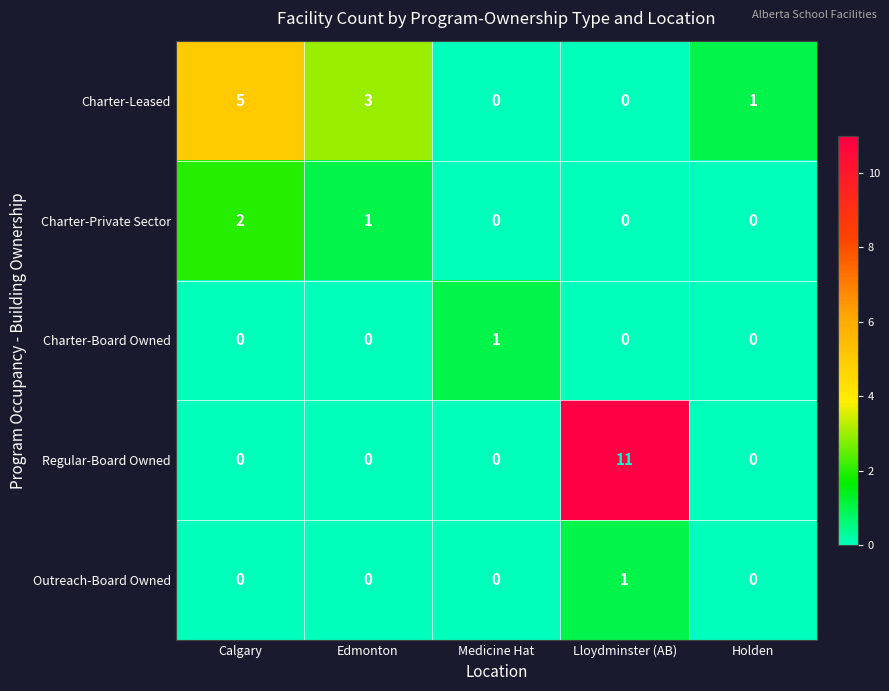

Which series has the widest spread of values?

Regular-Board Owned